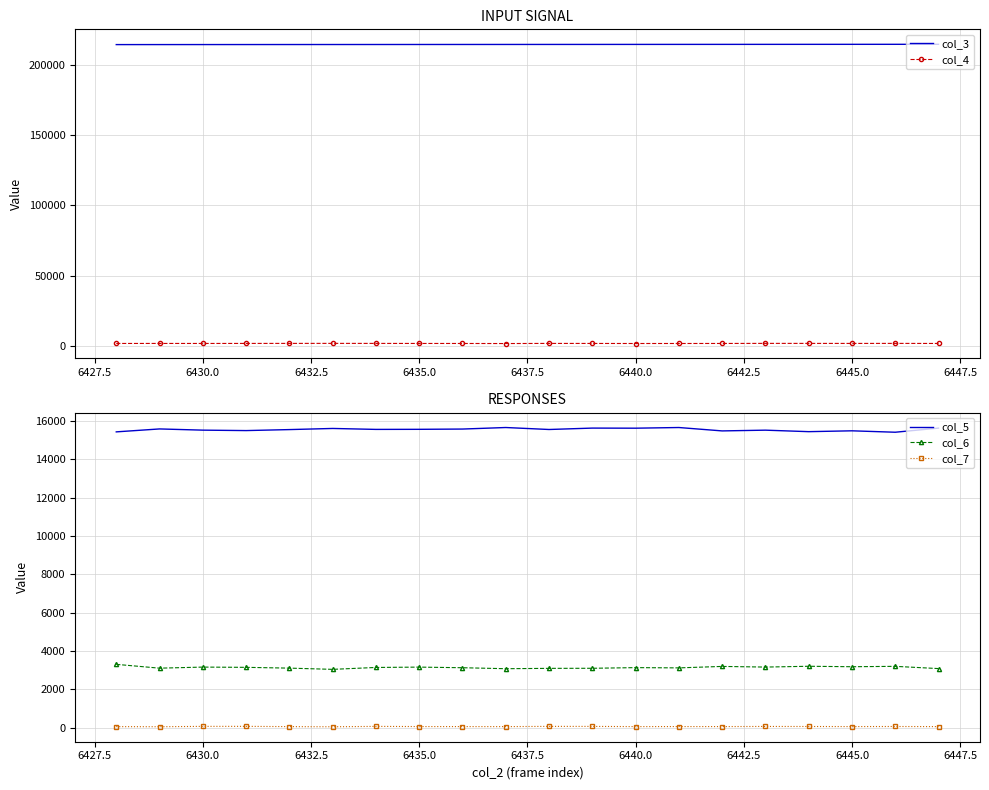

True or false: col_3 has a value of 80017 at 6430.0.

False